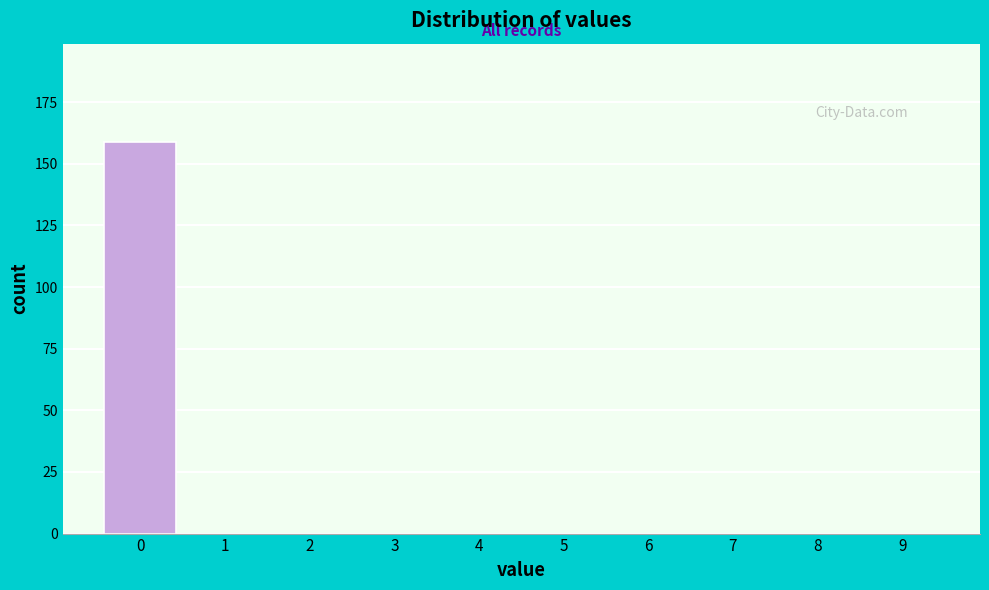

Reading left to right, extract all data points from this chart.

0=159	1=0	2=0	3=0	4=0	5=0	6=0	7=0	8=0	9=0